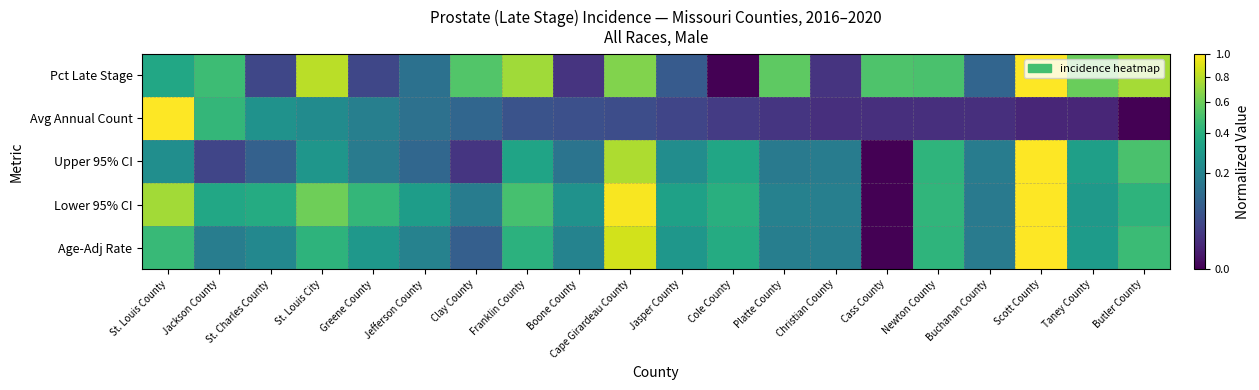

List the series in order of their peak value, highest first.

Age-Adj Rate, Lower 95% CI, Upper 95% CI, Avg Annual Count, Pct Late Stage